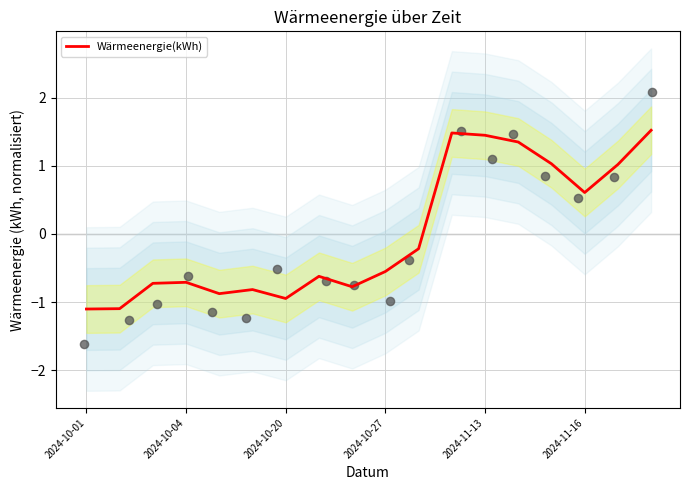

The value of Wärmeenergie(kWh) at 2024-10-27 is -0.6. True or false?

True